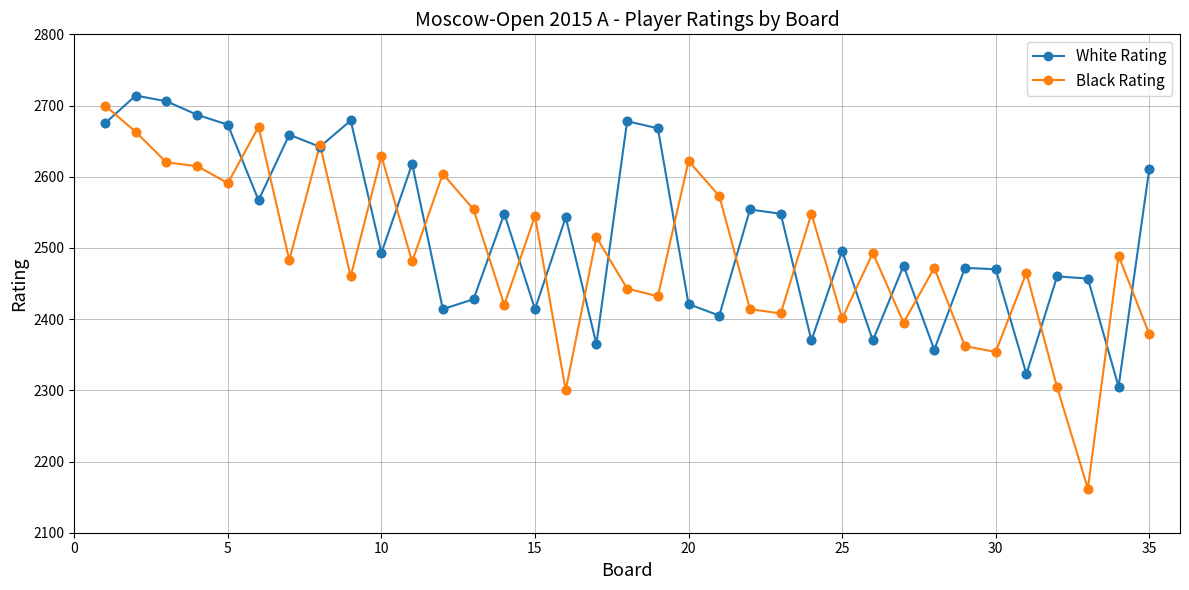

What is the maximum value shown in the chart?

2714